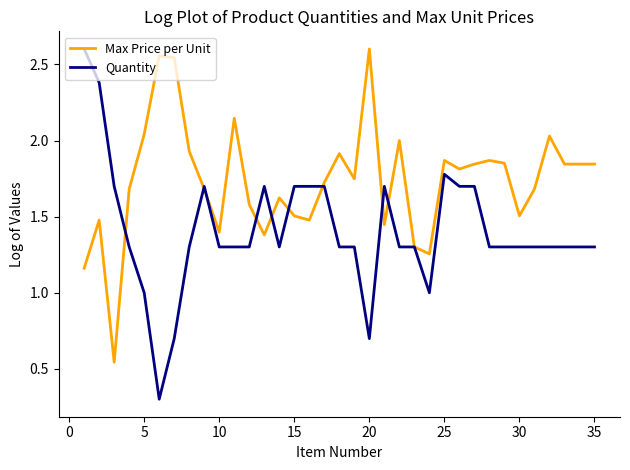

Which series has the largest total across all categories?

Max Price per Unit